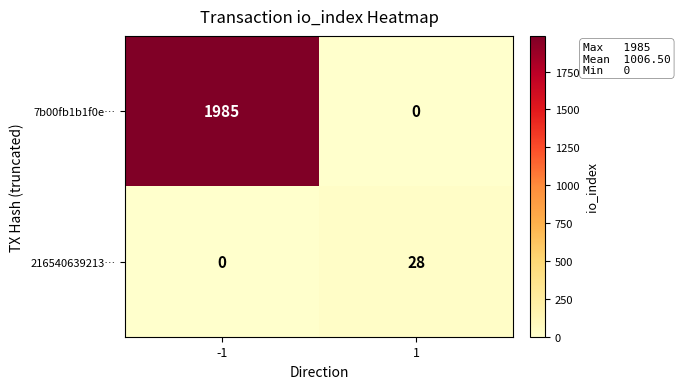

What is the maximum value for 7b00fb1b1f0e…?

1985